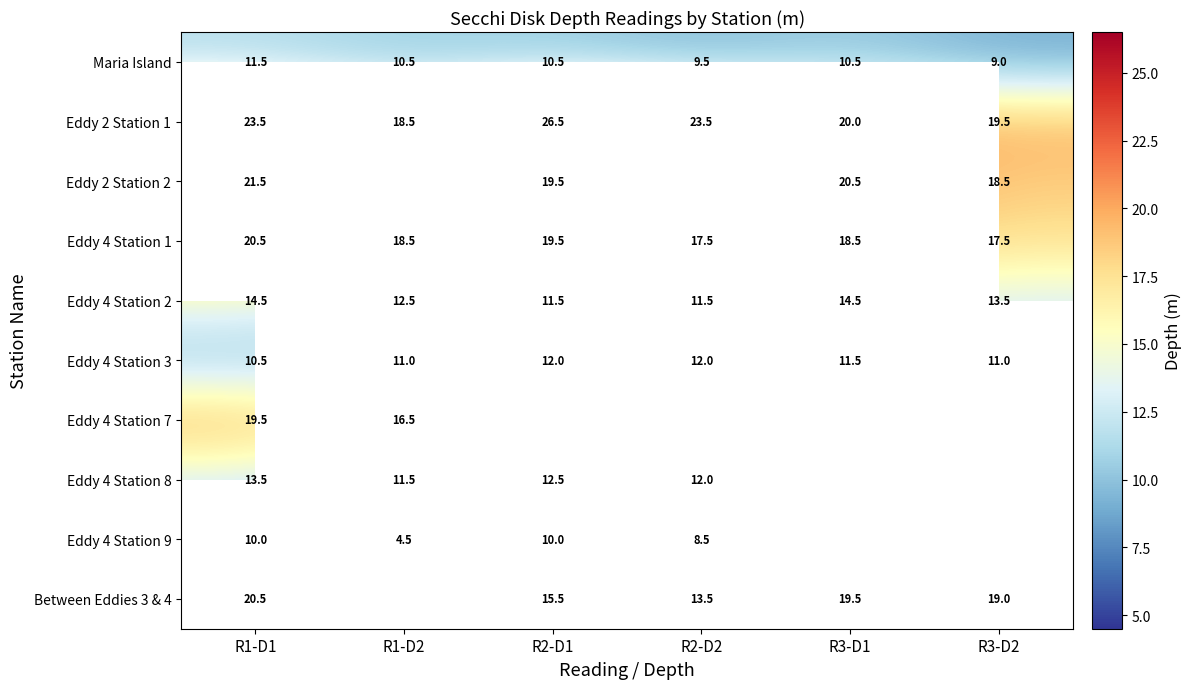

Where is Eddy 4 Station 2 nearest to the value 13?

R1-D2